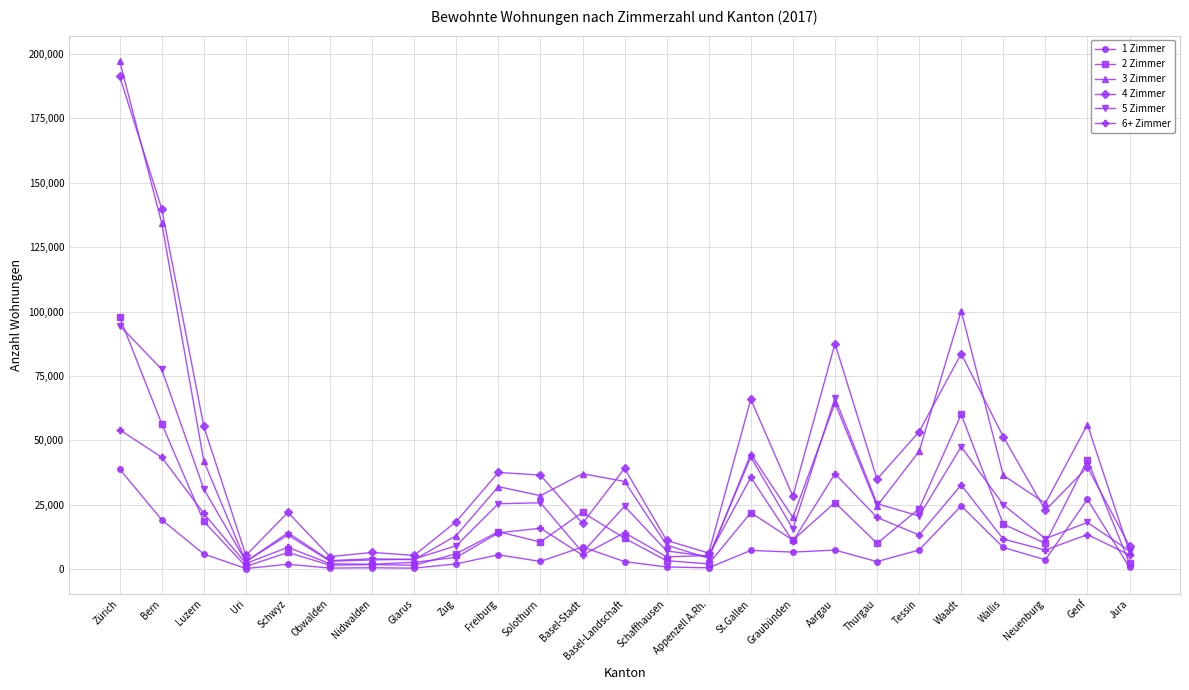

How many data points does each series have?

25